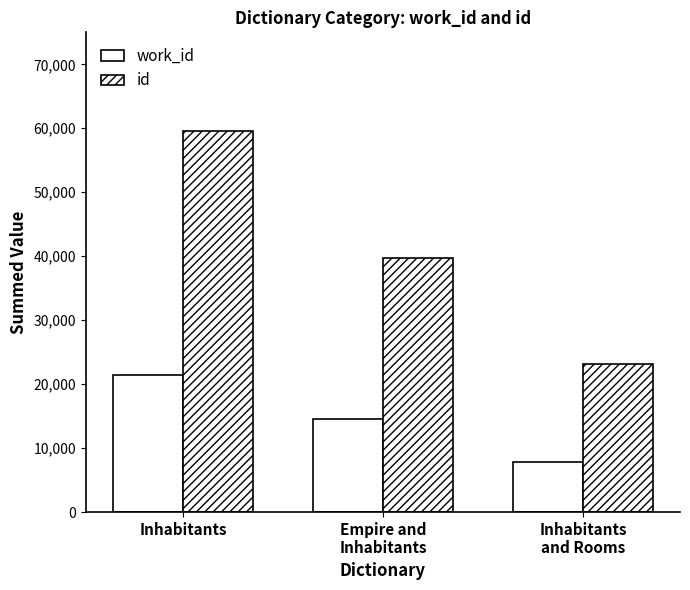

How many bars are there in each group?

2